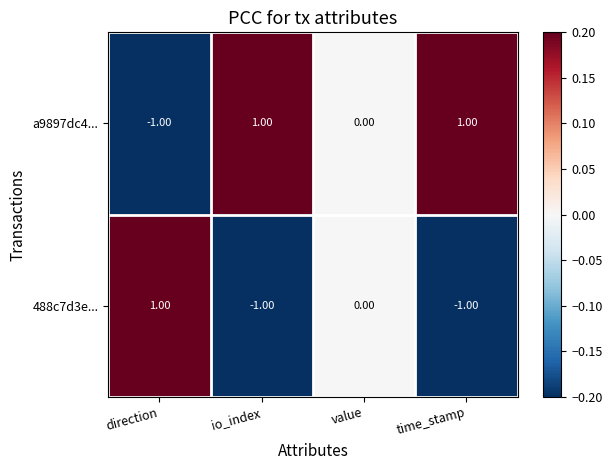

How many values in the 488c7d3e... series are below 0?

2